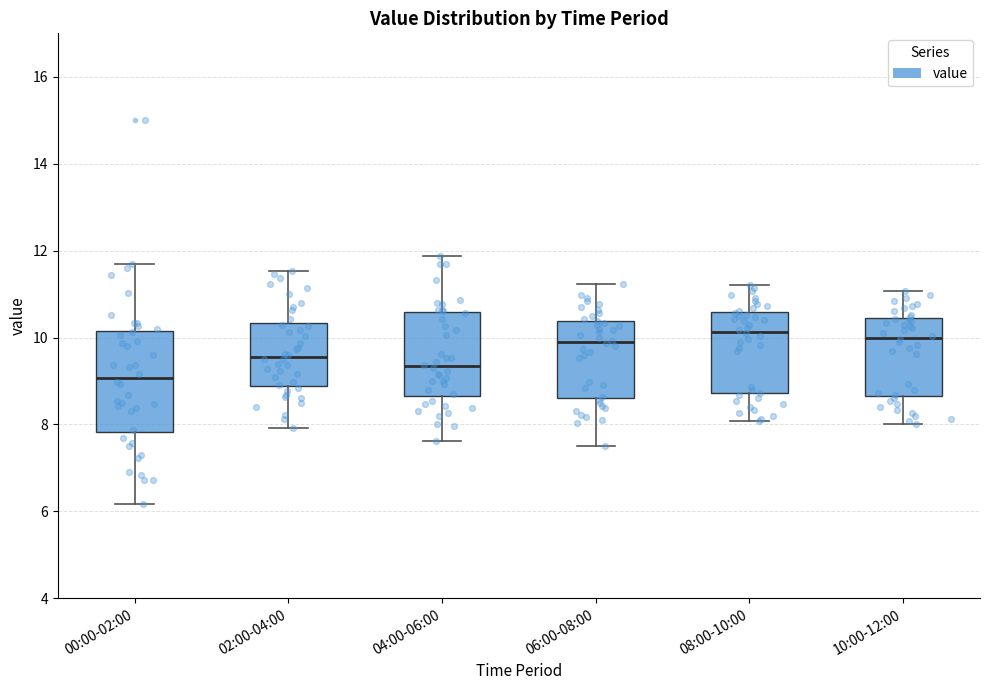

Comparing the boxes themselves (not the whiskers), which one is the tallest?

00:00-02:00